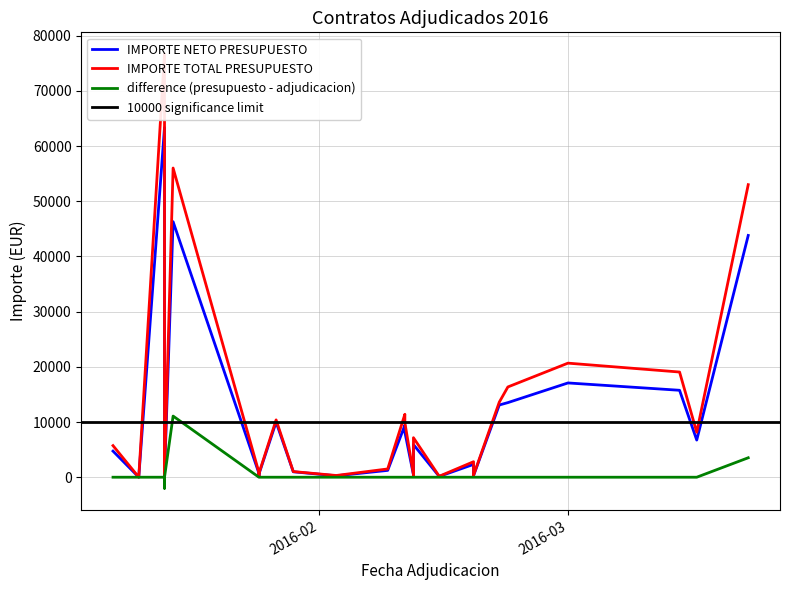

The value of IMPORTE TOTAL PRESUPUESTO at 16 is 9886.6. True or false?

True